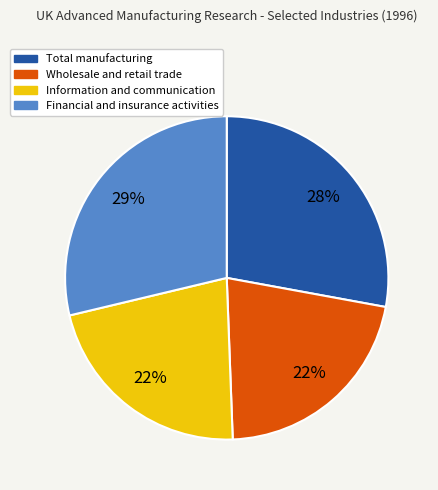

What is the largest slice in the pie chart?

Financial and insurance activities